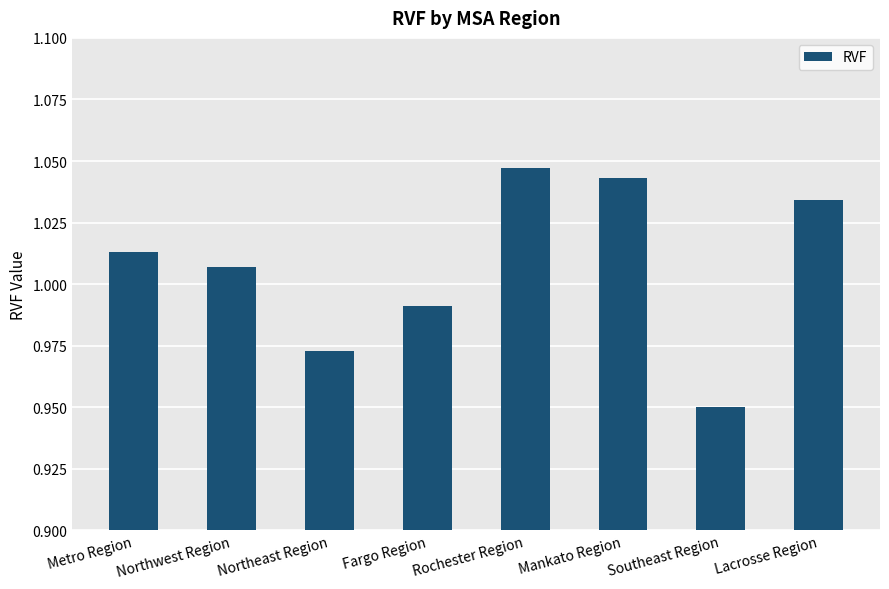

What is the label of the 4th bar from the left?

Fargo Region